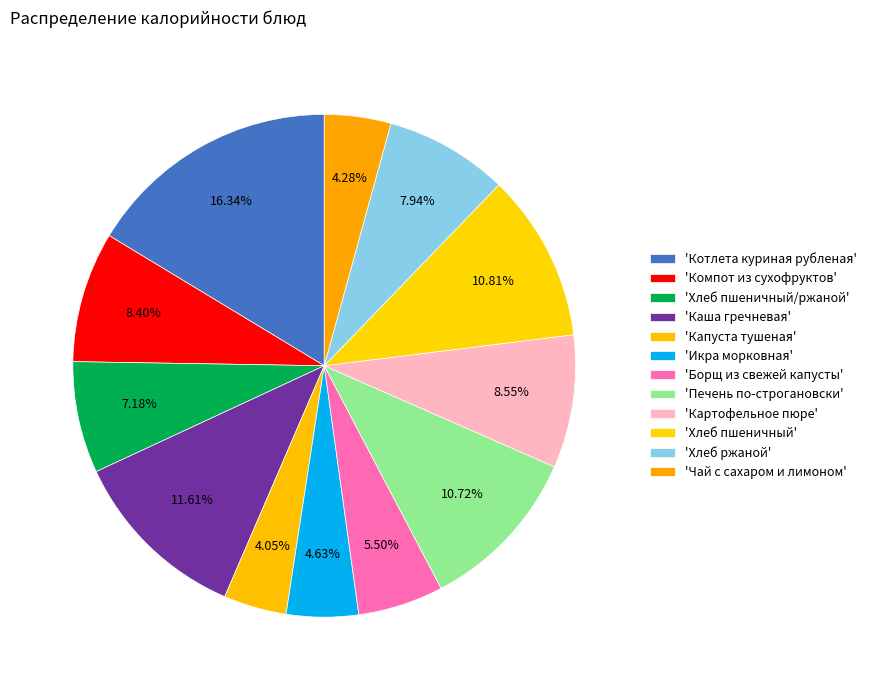

How many slices are in this pie chart?

12